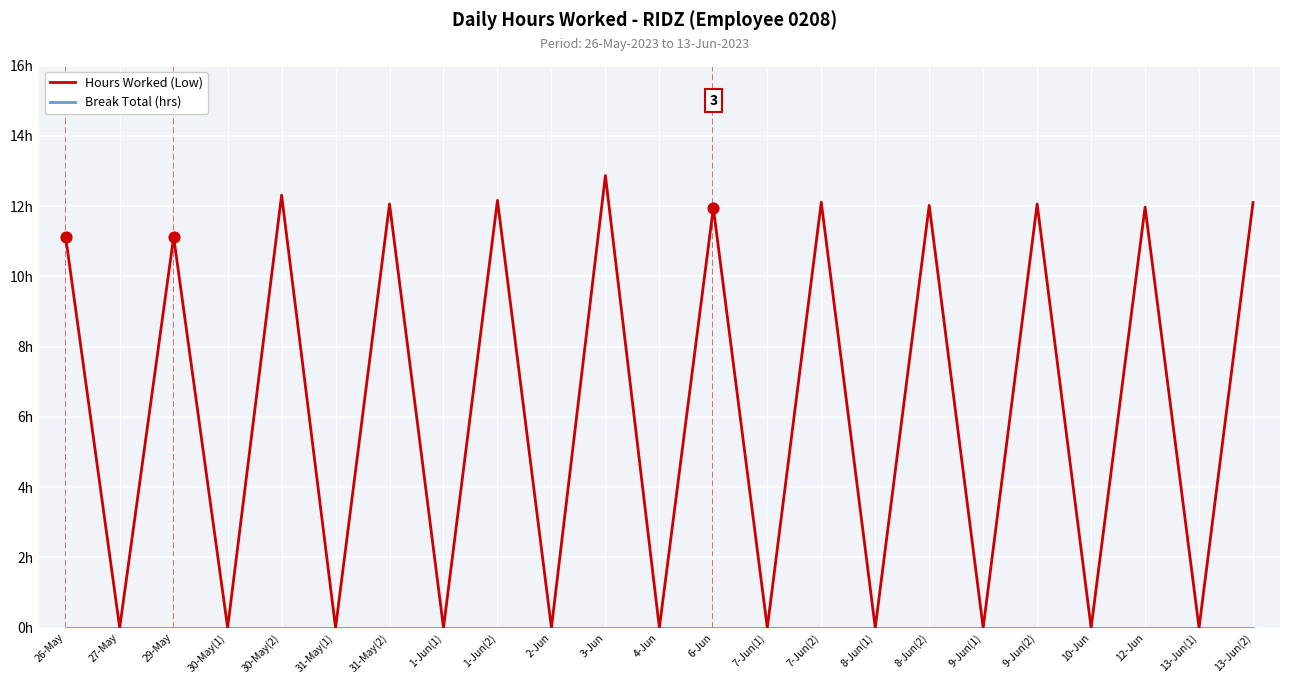

Is this an area chart (filled region under the line)?

No